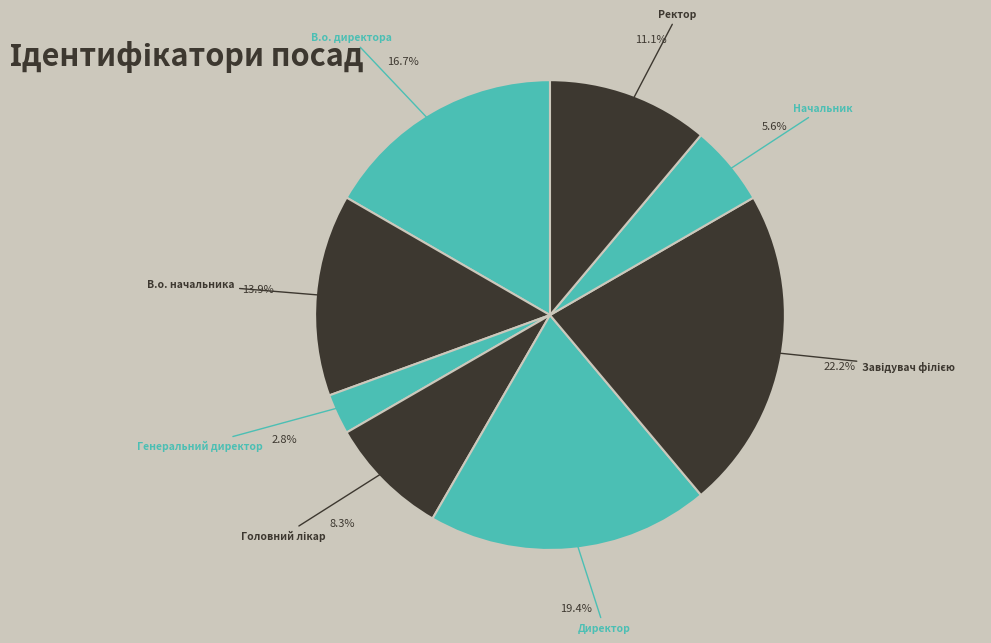

Approximately how many times larger is the value at Начальник compared to В.о. директора?

0.3